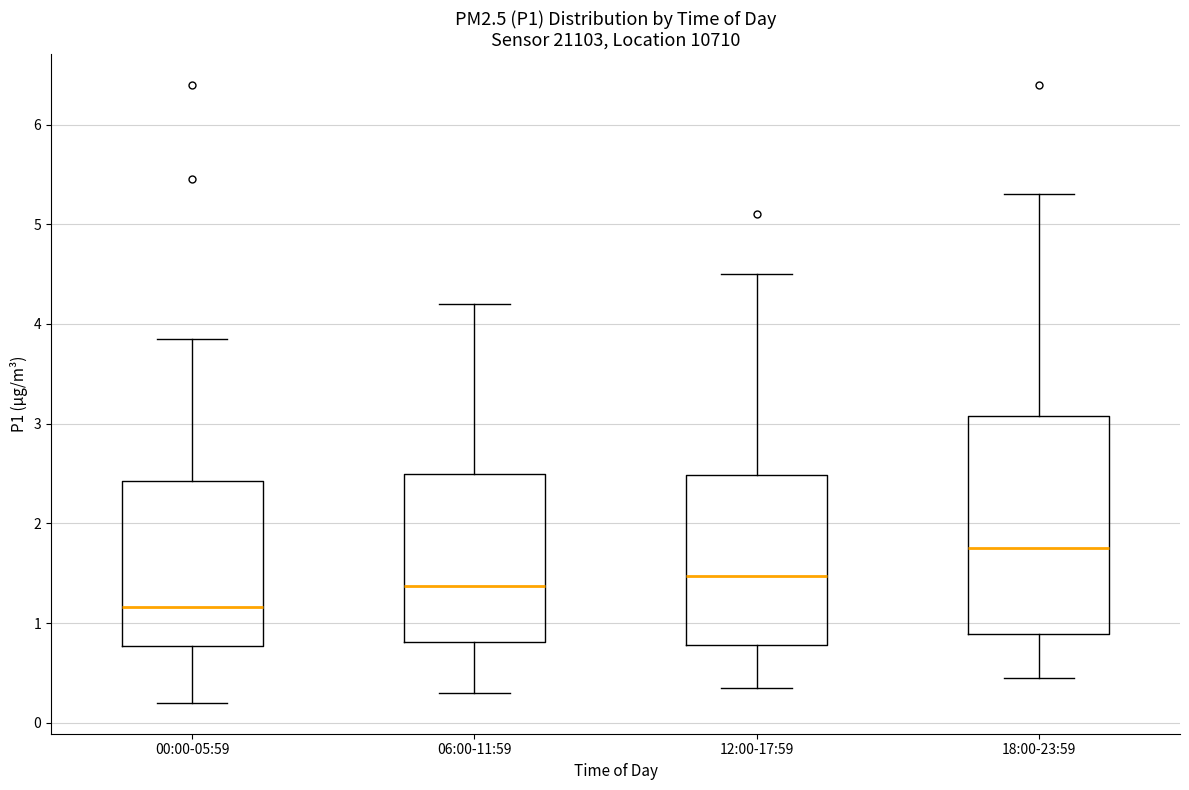

Reading left to right, transcribe this box plot: for each box, give where its median line is, the range the box spans, and where its two whiskers end, as read against the y-axis. The values are not printed on the chart, so give them approximately, as read against the axis.

00:00-05:59: median 1.2, box 0.8 to 2.4, whiskers 0.2 to 3.9
06:00-11:59: median 1.4, box 0.8 to 2.5, whiskers 0.3 to 4.2
12:00-17:59: median 1.5, box 0.8 to 2.5, whiskers 0.4 to 4.5
18:00-23:59: median 1.8, box 0.9 to 3.1, whiskers 0.5 to 5.3